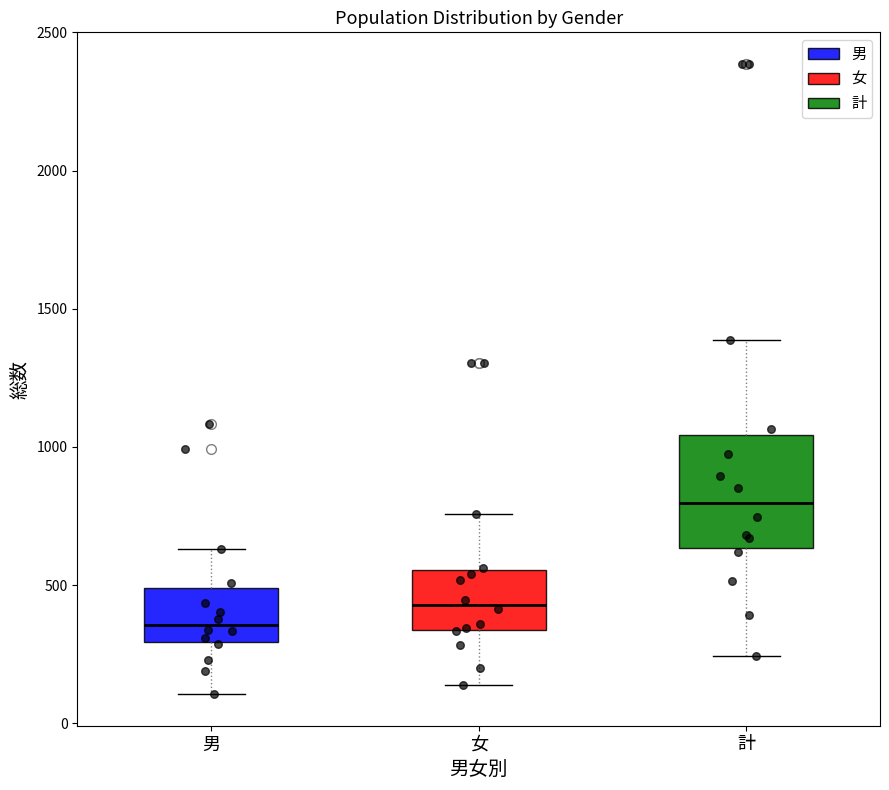

Reading left to right, read every box against the y-axis: the position of its median line, the range the box covers, and the ends of its whiskers. The values are not printed on the chart, so give them approximately, as read against the axis.

男: median 350, box 300 to 500, whiskers 100 to 650
女: median 450, box 350 to 550, whiskers 150 to 750
計: median 800, box 650 to 1050, whiskers 250 to 1400